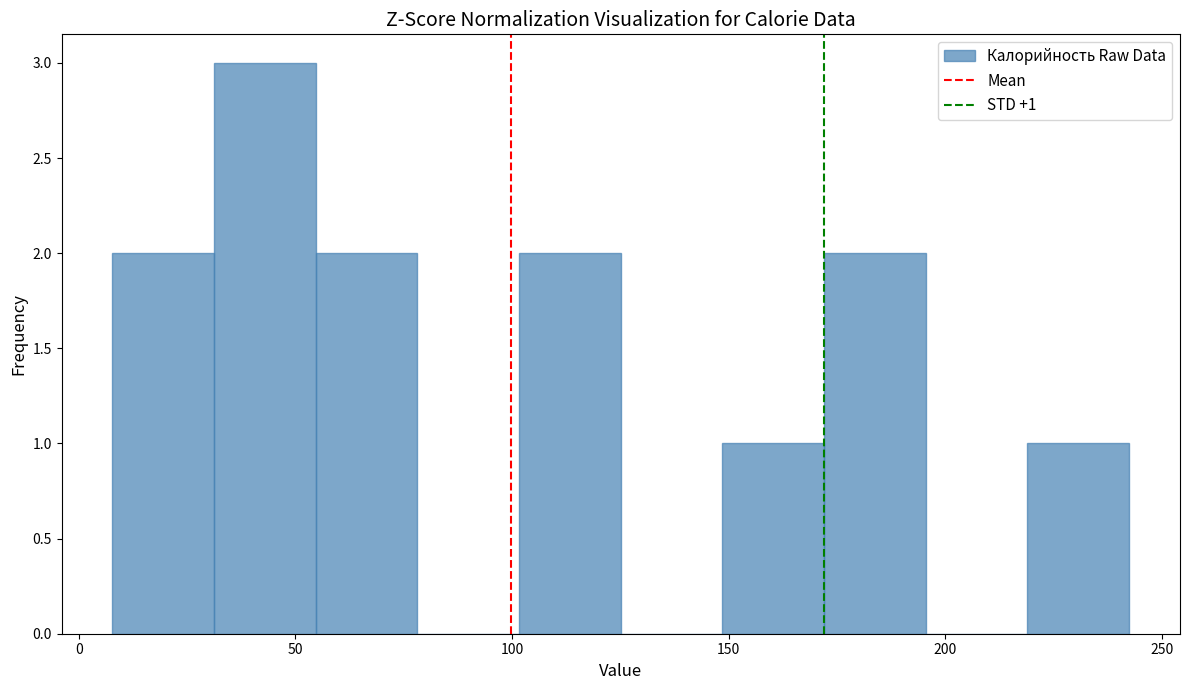

Over which range of the x-axis is the bar tallest?

30 to 55